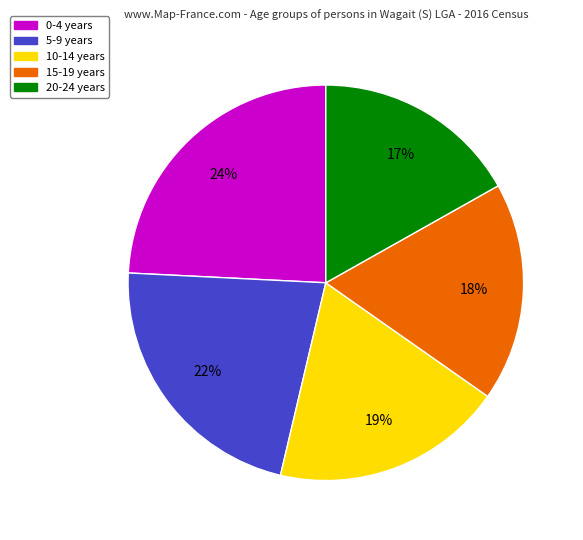

To the nearest percent, what is the difference between the 10-14 years and 0-4 years slice percentages?

5%